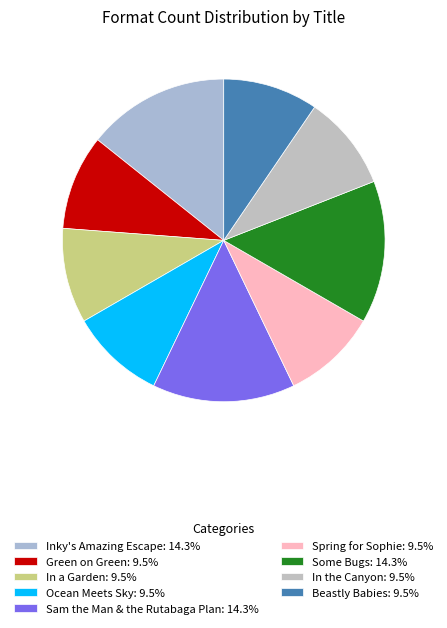

What percentage is the Sam the Man & the Rutabaga Plan slice, to the nearest percent?

14%